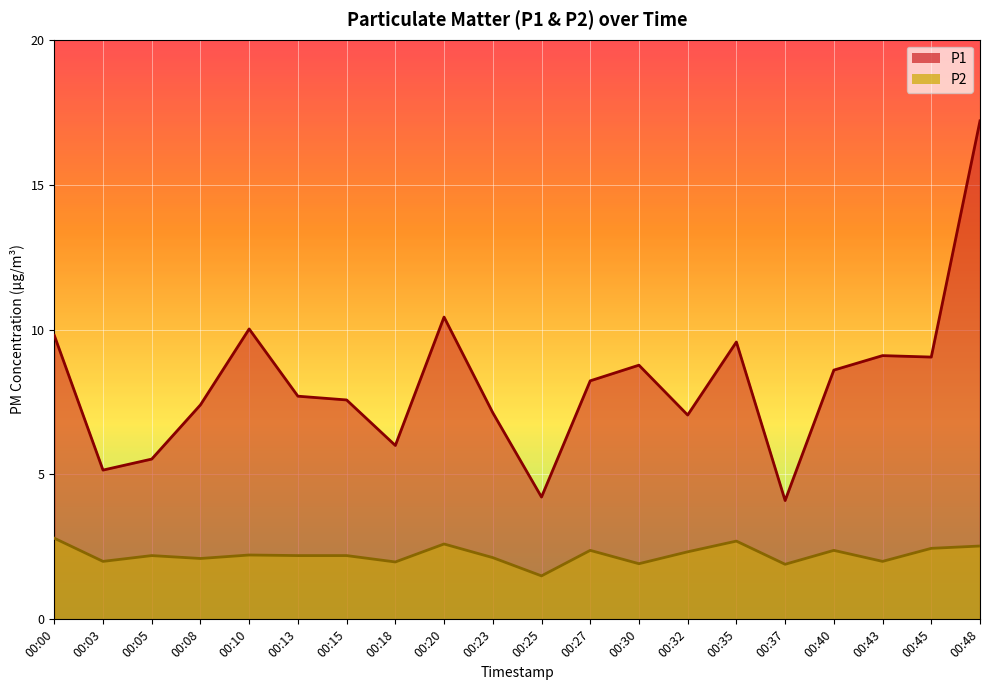

What is the sum of all P2 values?

44.5